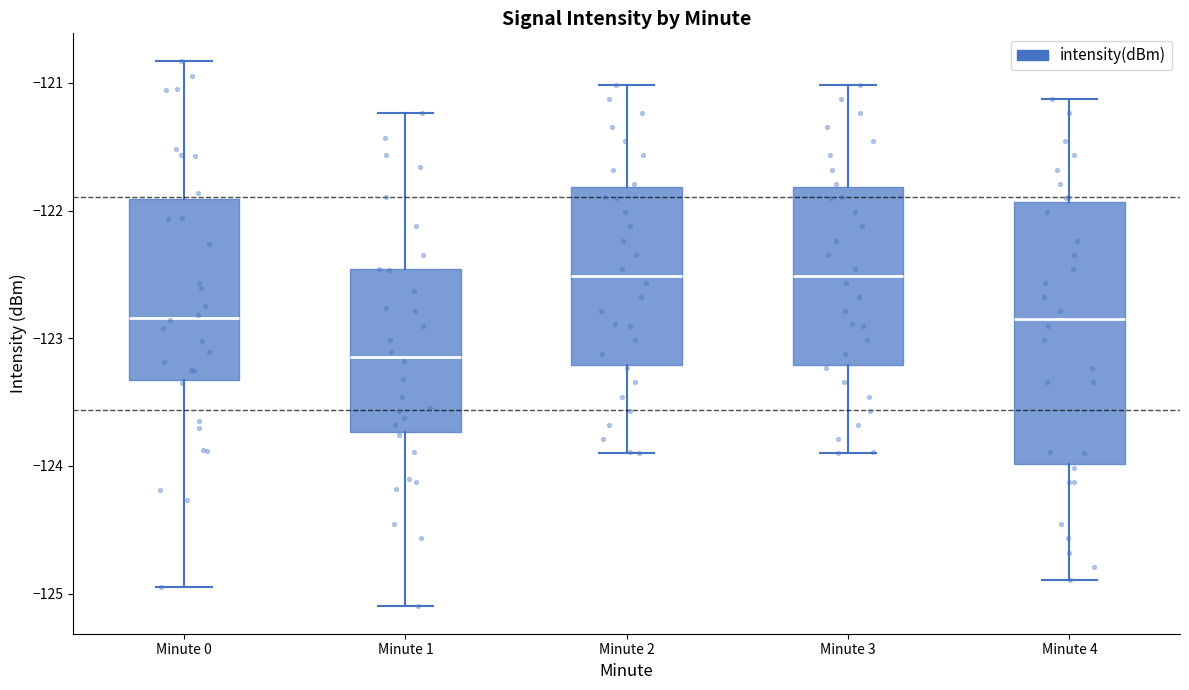

Which box is the tallest, from its lower edge to its upper edge?

Minute 4